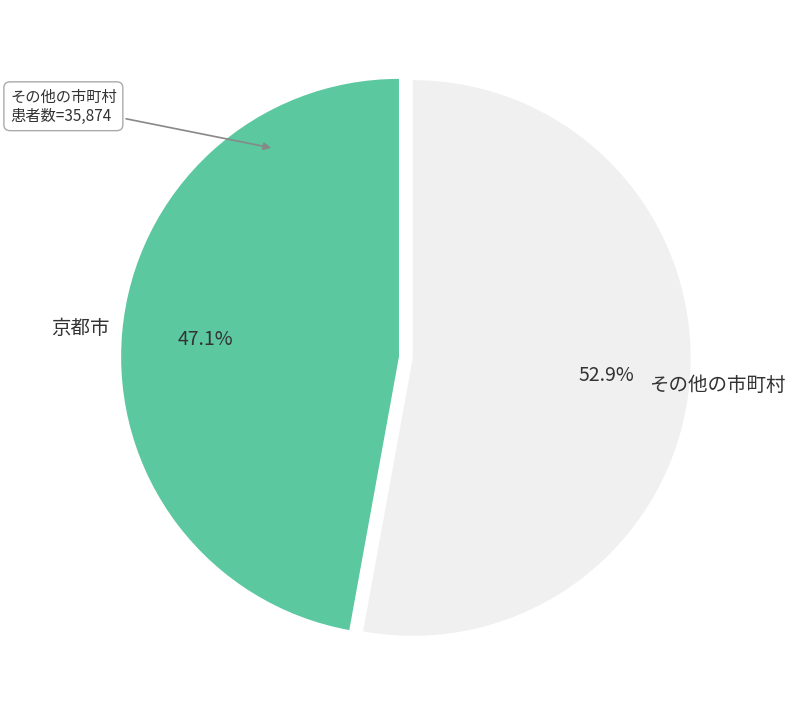

Is there a majority slice in this chart?

Yes